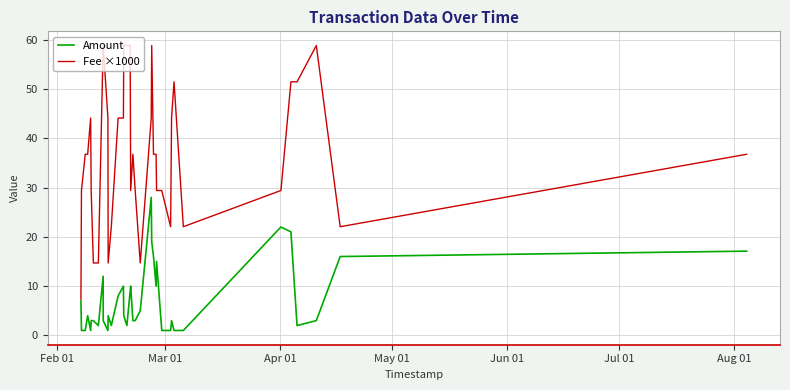

How many lines are shown in the chart?

2